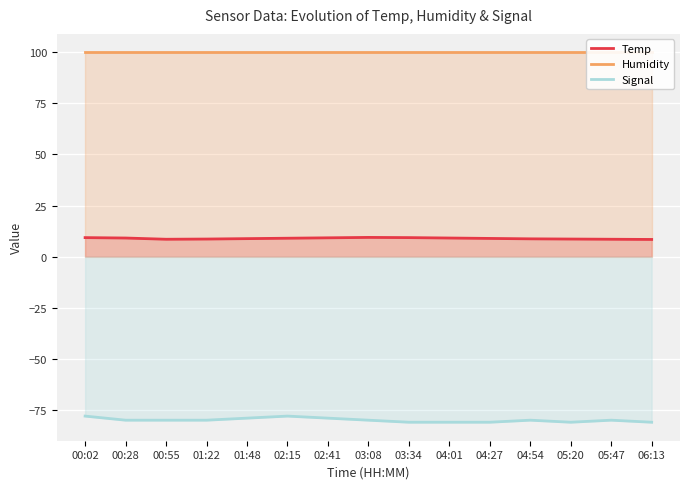

True or false: Temp and Signal cross at least once.

False